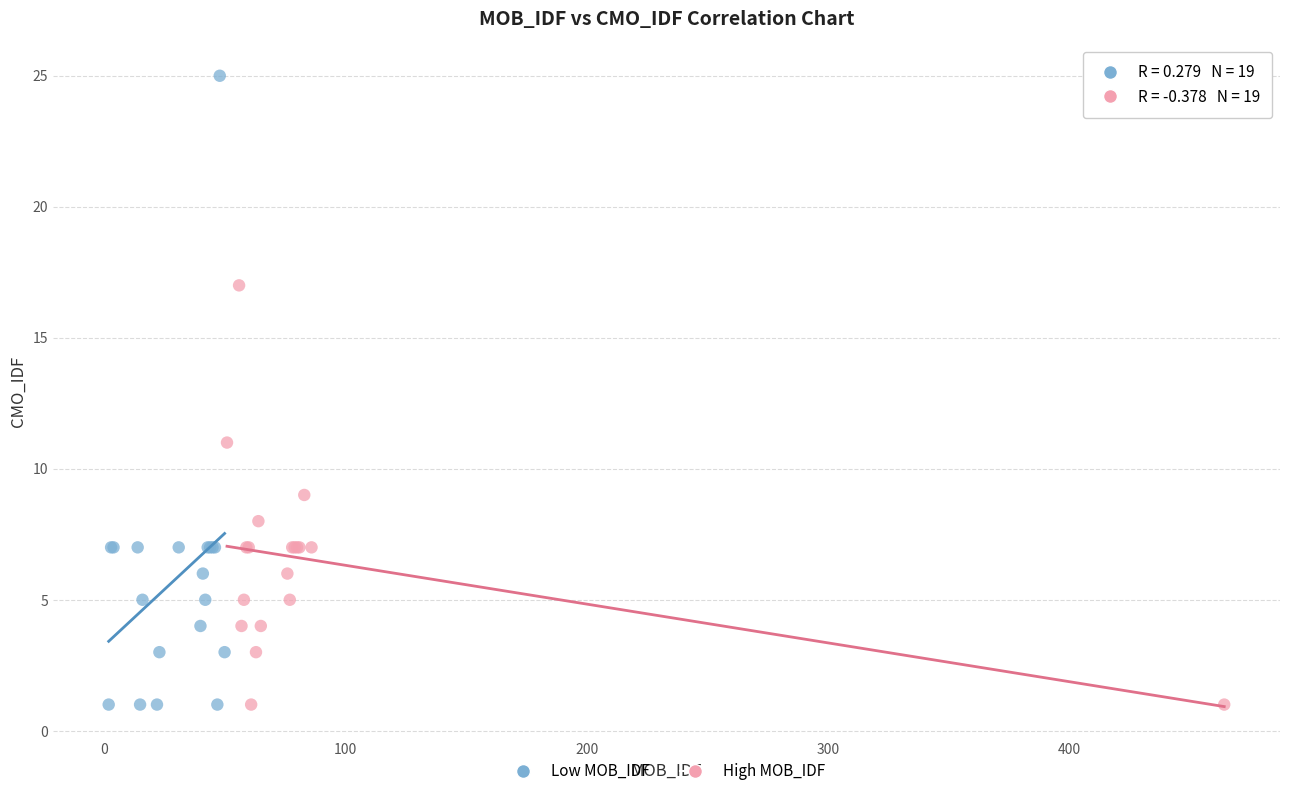

Which series reaches the maximum Y coordinate?

Low MOB_IDF